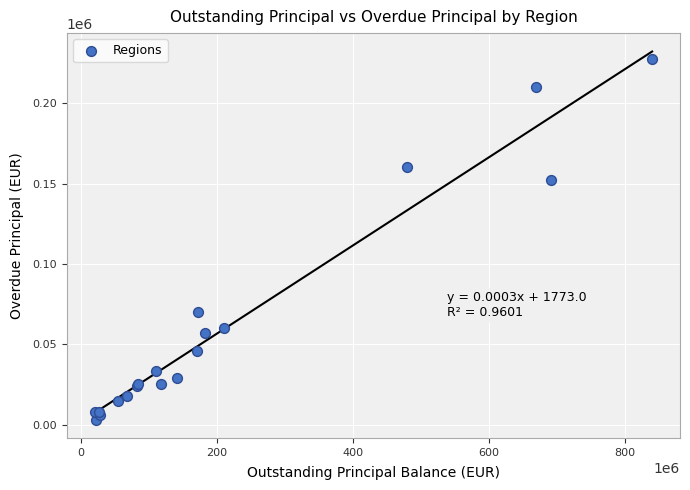

What Y value in the scatter plot is closest to 115429?

152504.5